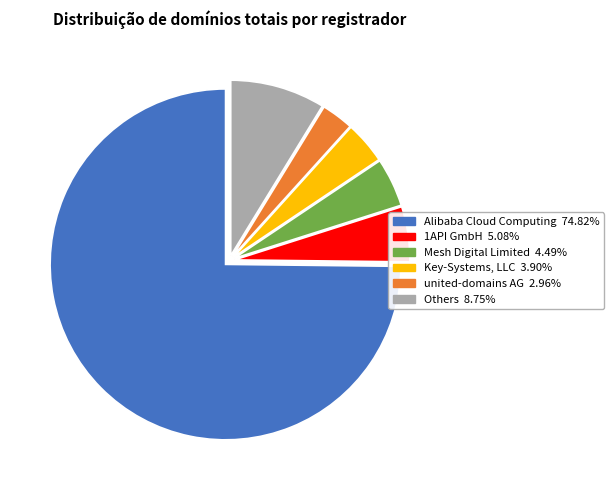

How many slices are in this pie chart?

6